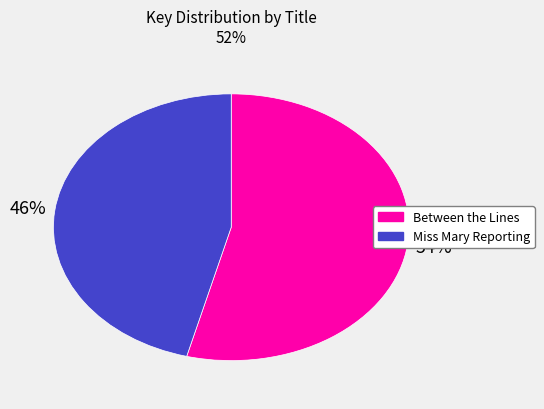

Is it true that Miss Mary Reporting is 54% of the pie?

False